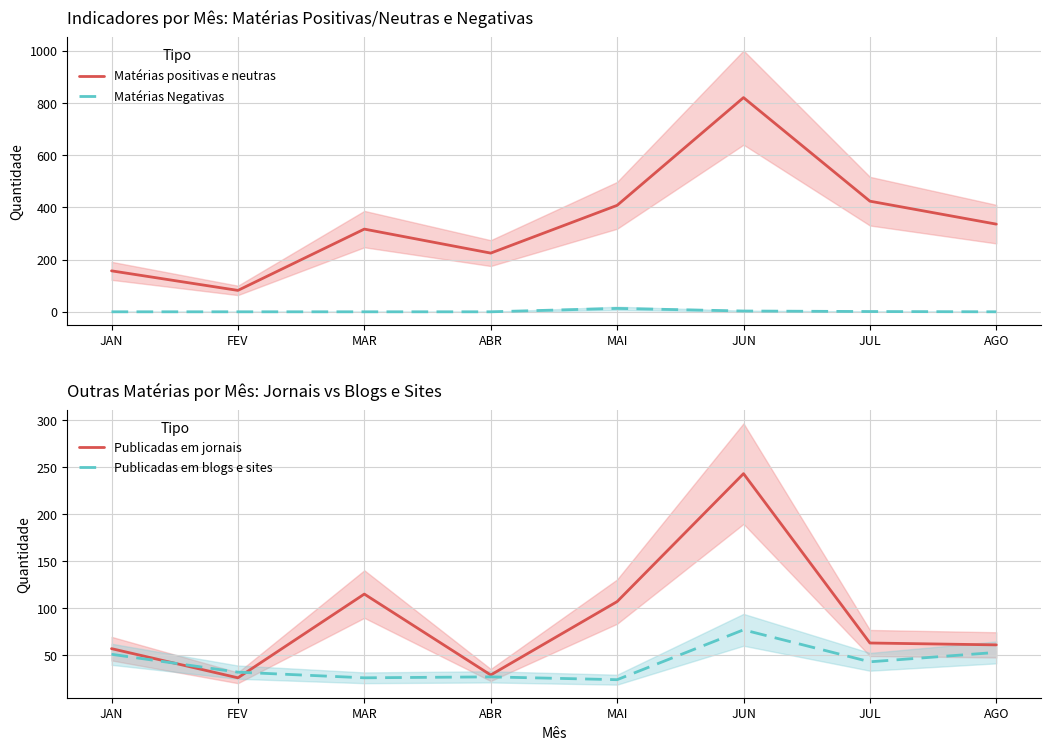

Which series has the largest range (max minus min)?

Matérias positivas e neutras